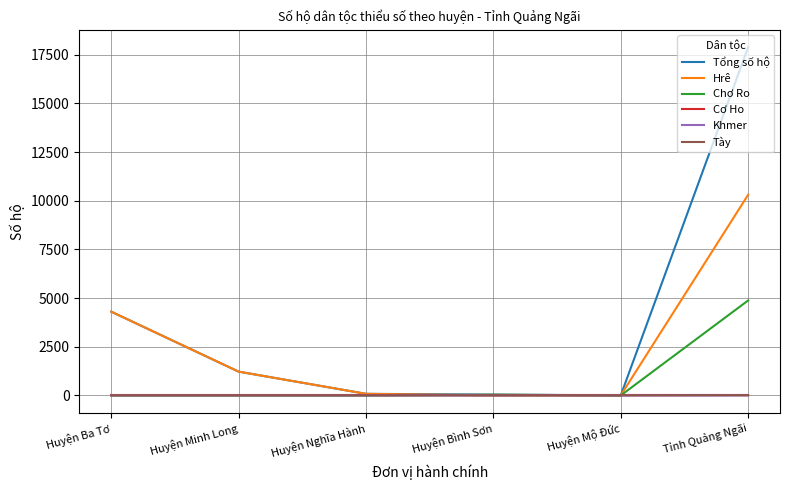

What is the maximum value for Khmer?

1